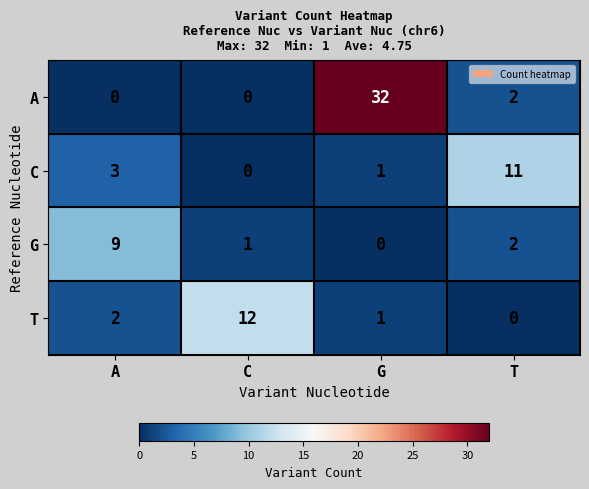

Is it true that A equals -12 at A?

False